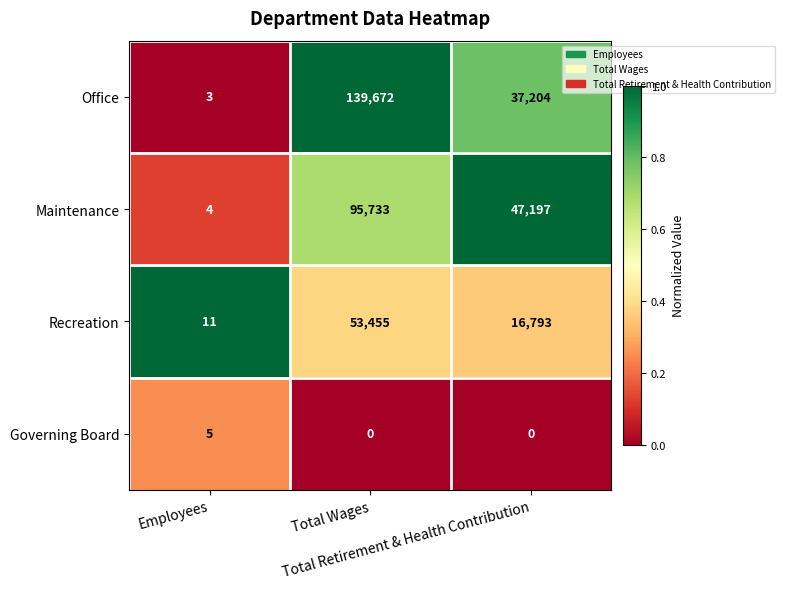

What is the highest value of the Recreation series?

53455